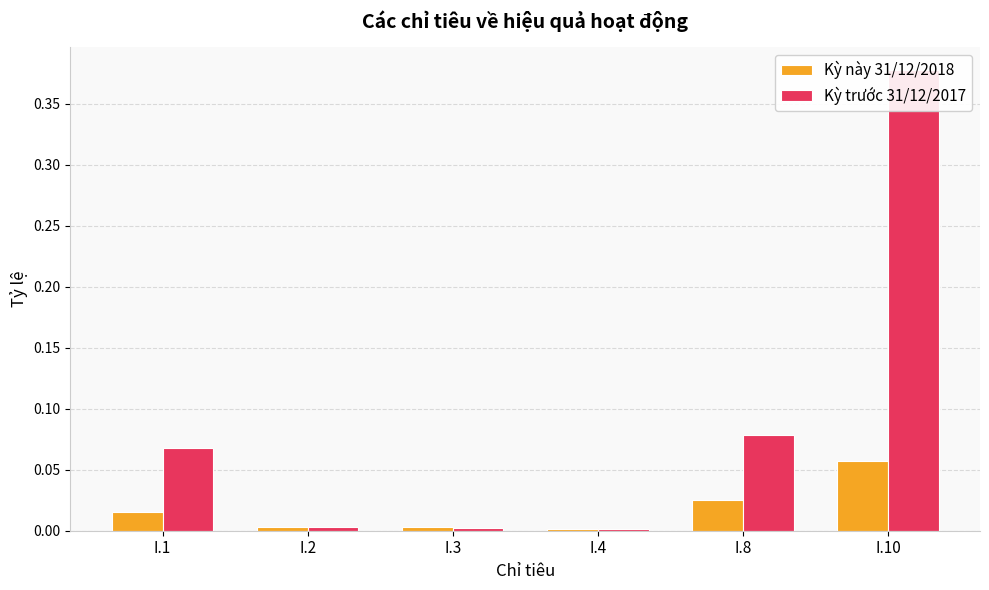

Reading left to right, list all the values displayed in this chart.

Kỳ này 31/12/2018: I.1=0.0	I.2=0.0	I.3=0.0	I.4=0.0	I.8=0.0	I.10=0.1
Kỳ trước 31/12/2017: I.1=0.1	I.2=0.0	I.3=0.0	I.4=0.0	I.8=0.1	I.10=0.4